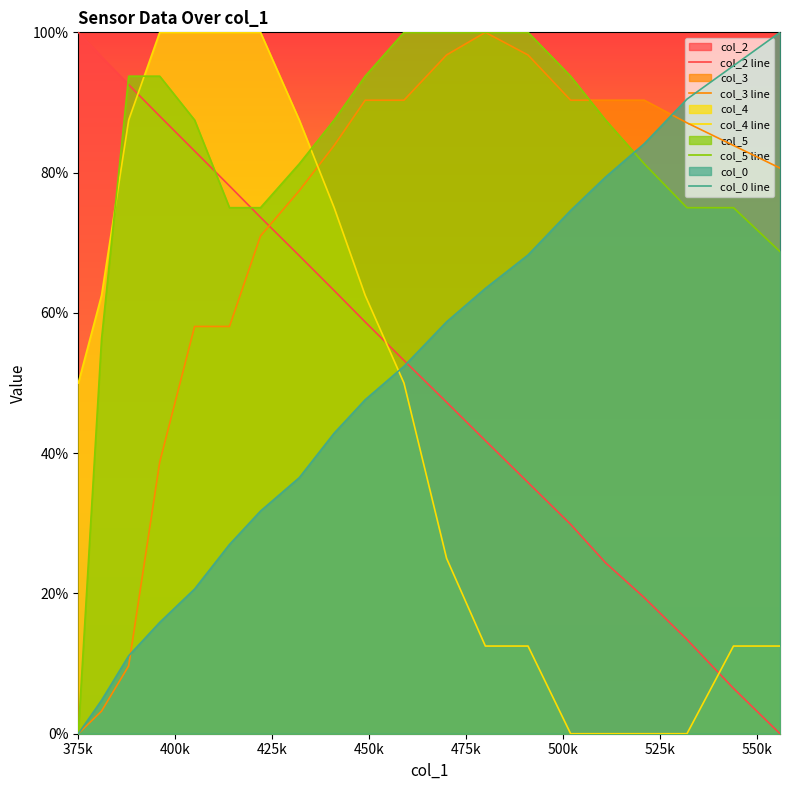

How many values in the col_3 line series are below 83?

9